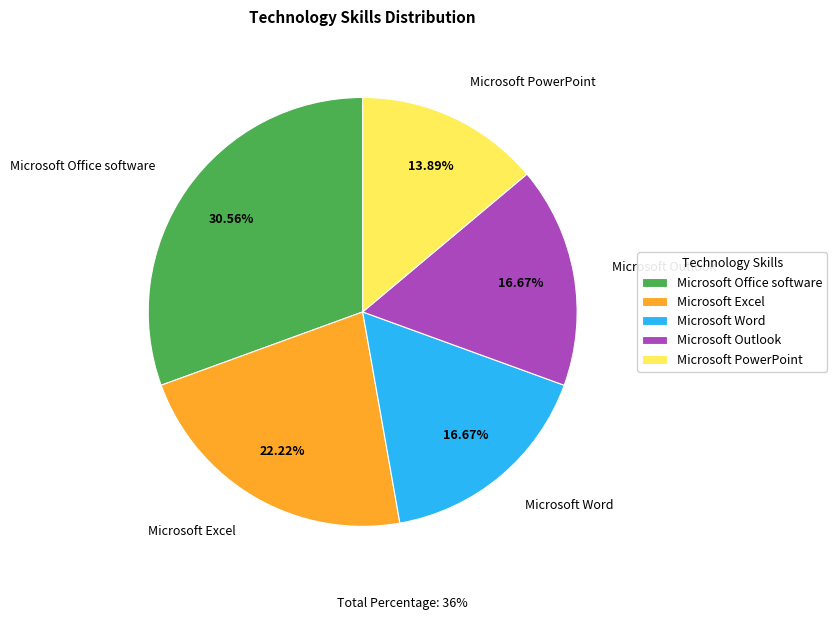

What is the ratio of the value at Microsoft Office software to the value at Microsoft Outlook?

1.8